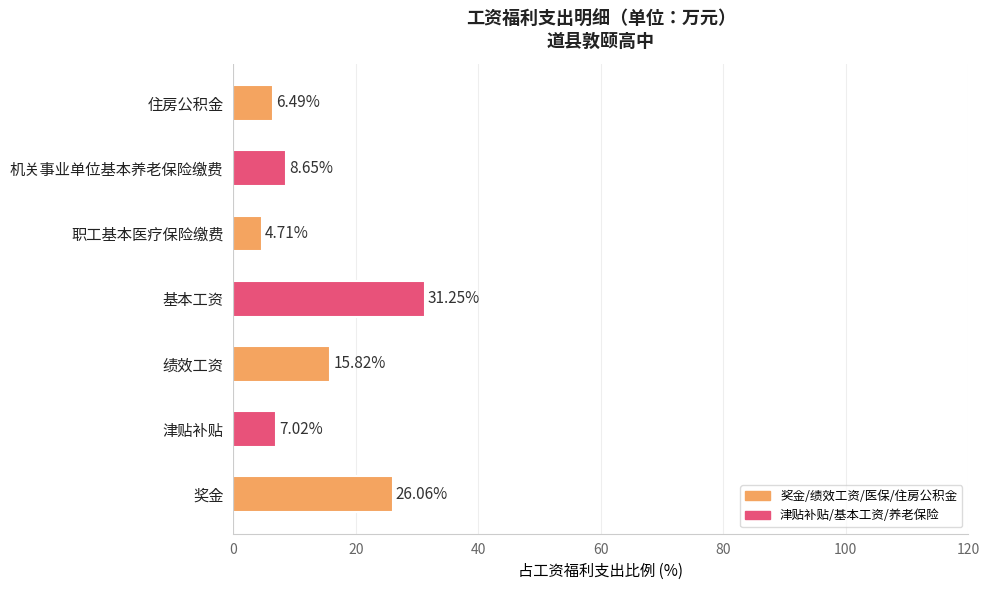

How many values are below 8?

3